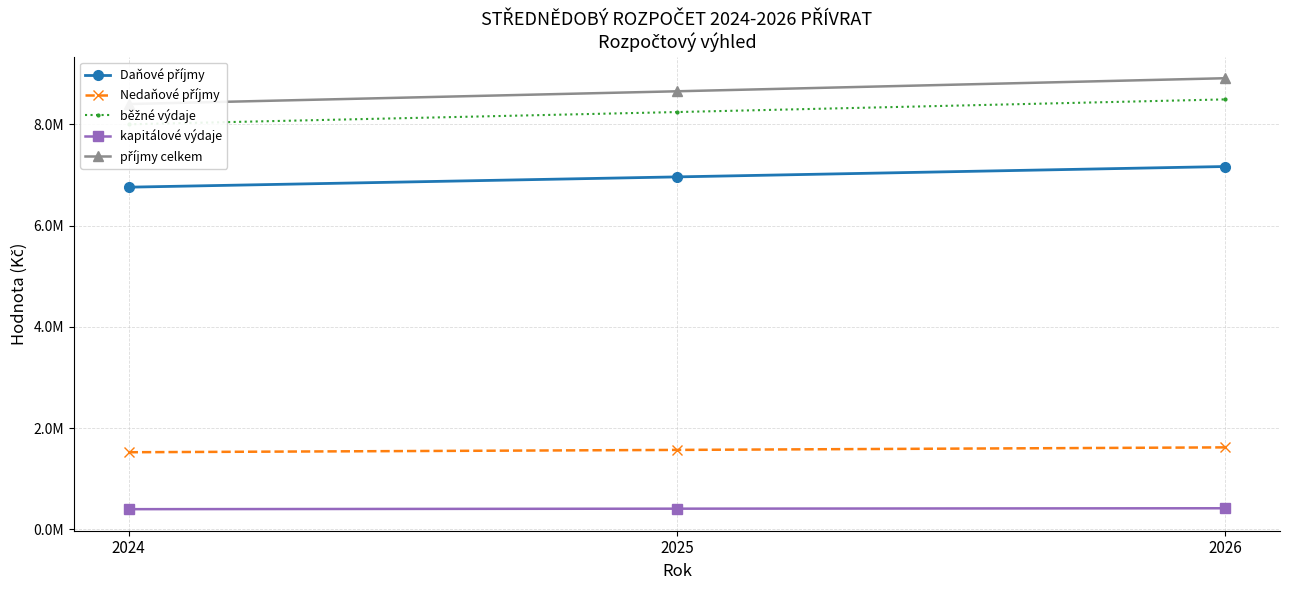

How many Nedaňové příjmy values are between 1524000 and 1620000?

3